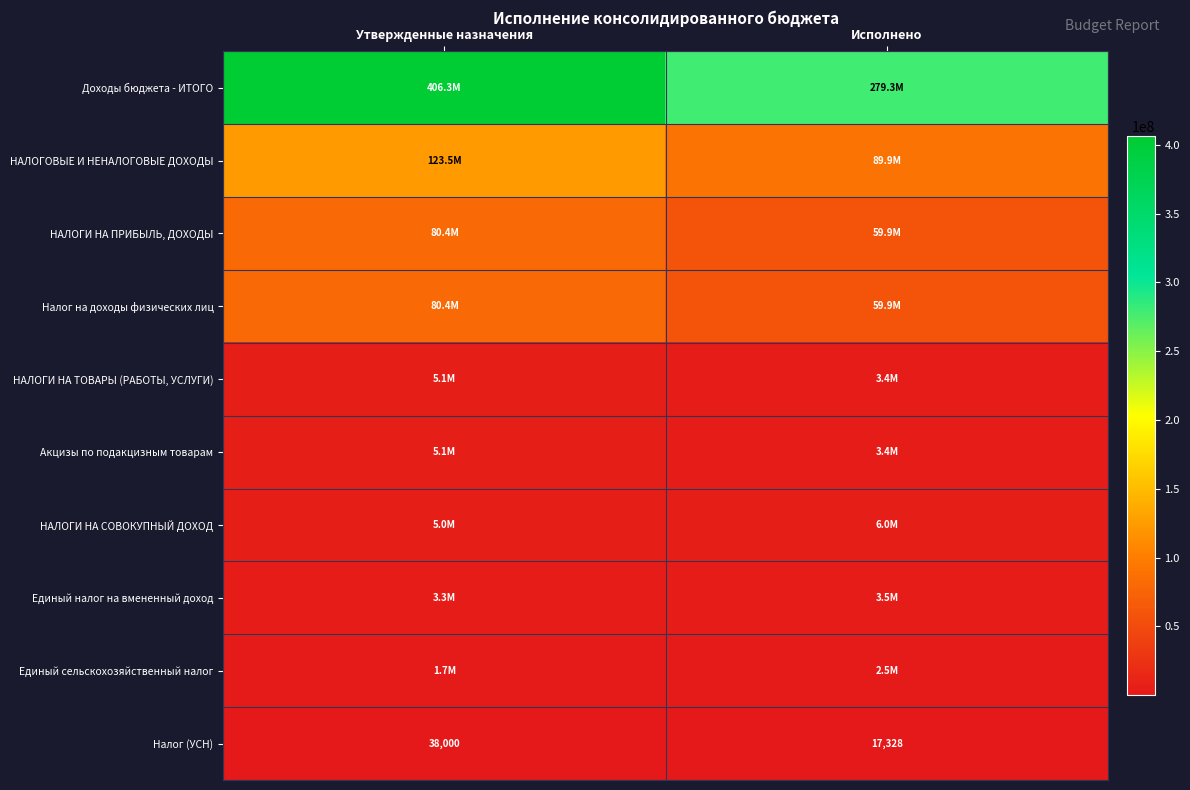

List the labels in order of Налог (УСН) value, largest first.

Утвержденные назначения, Исполнено